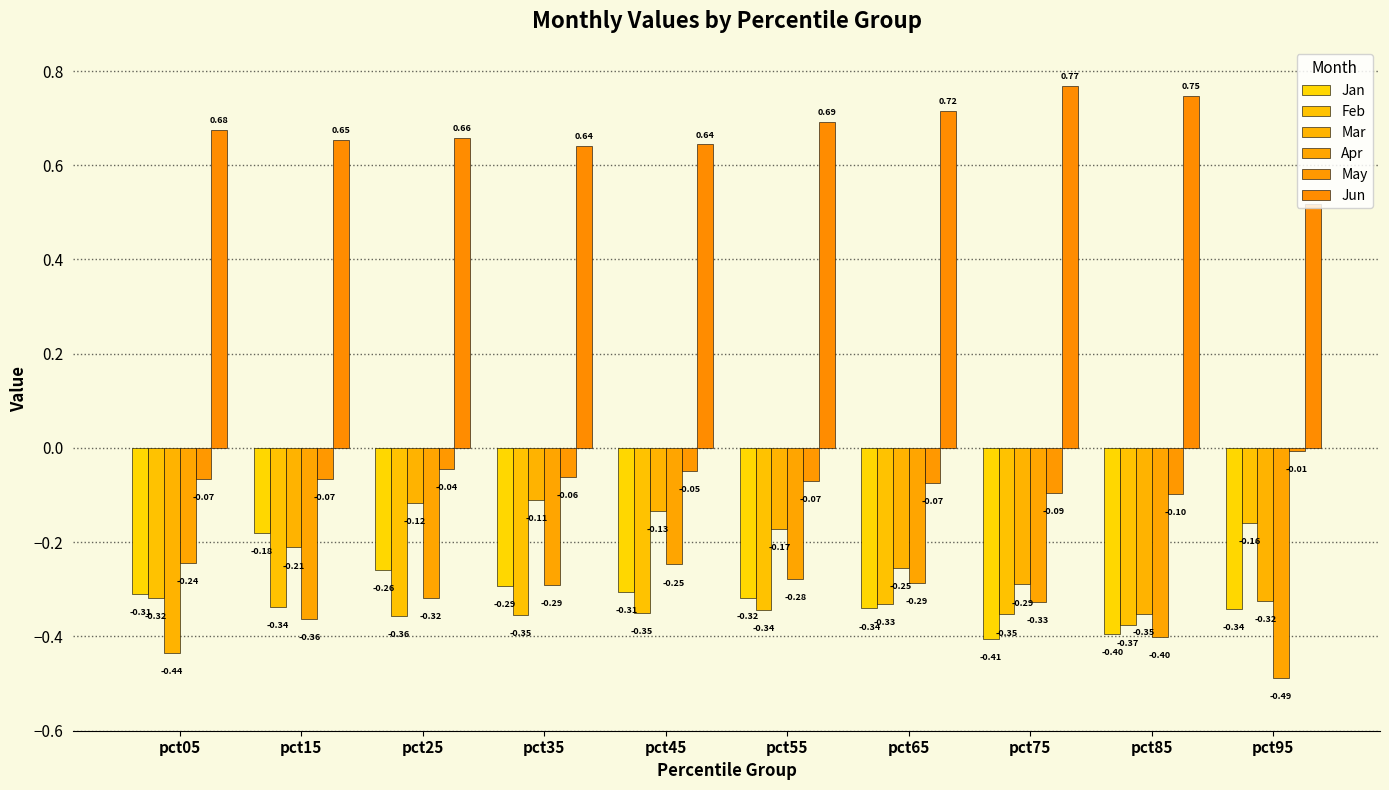

How many bars are there in total?

60